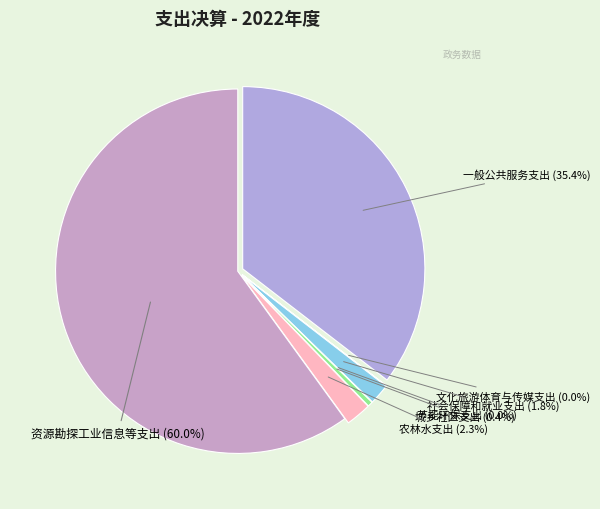

How many segments does this pie chart have?

7